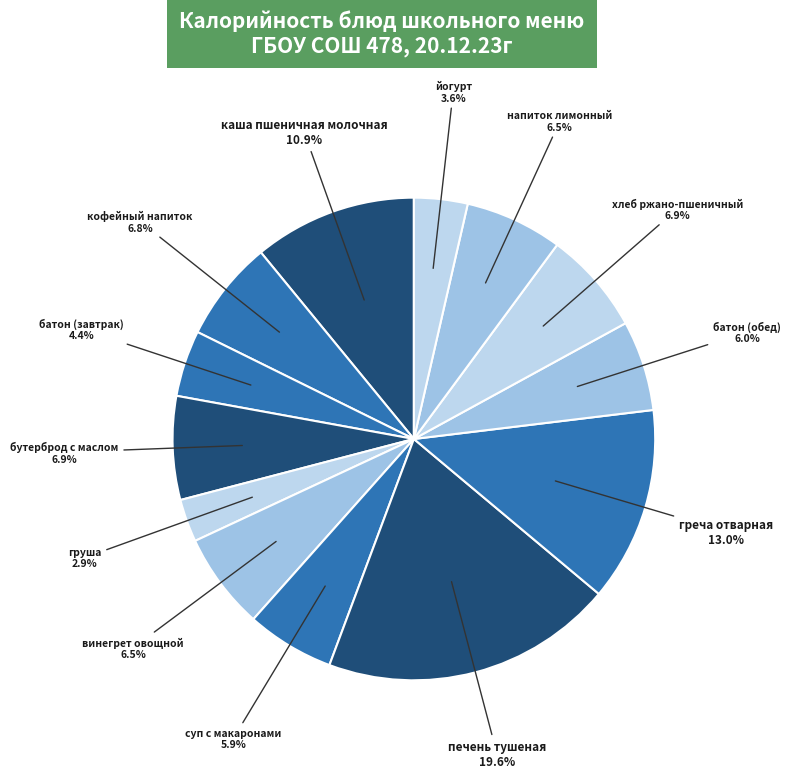

Which slice is the largest?

печень тушеная